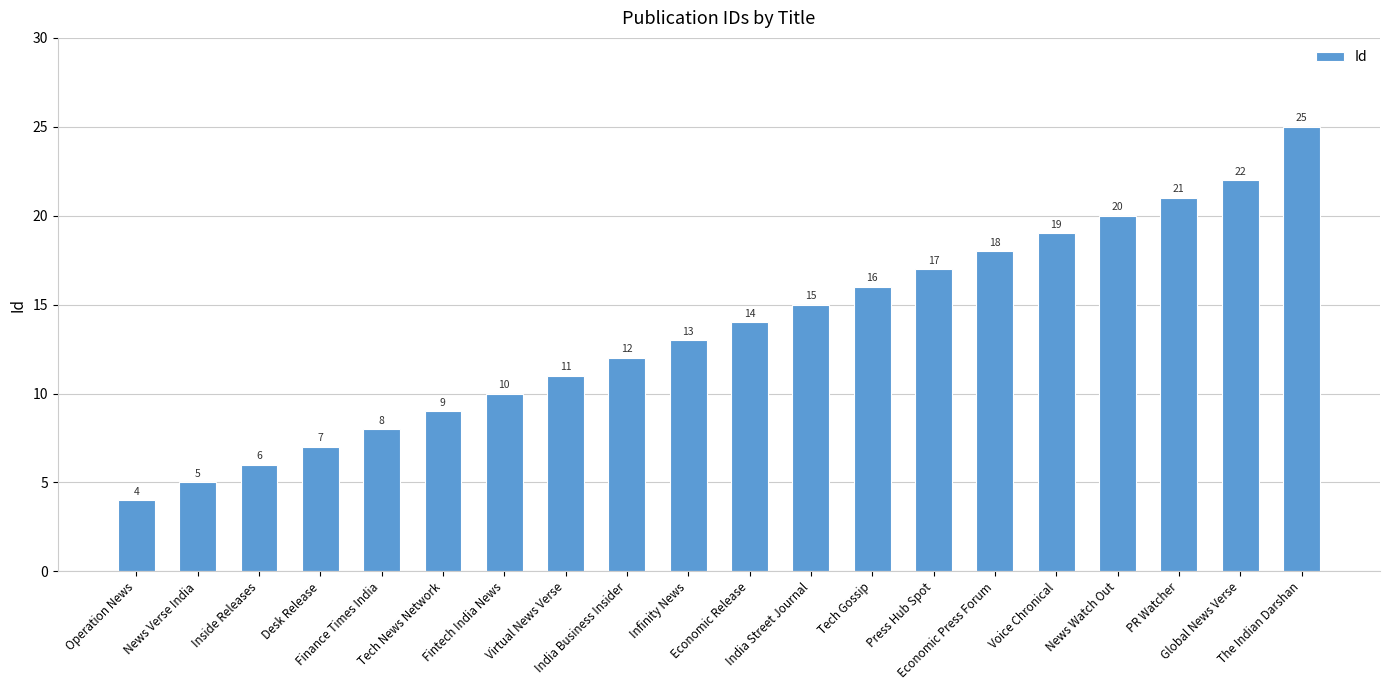

The chart shows a value of 9 at PR Watcher. True or false?

False